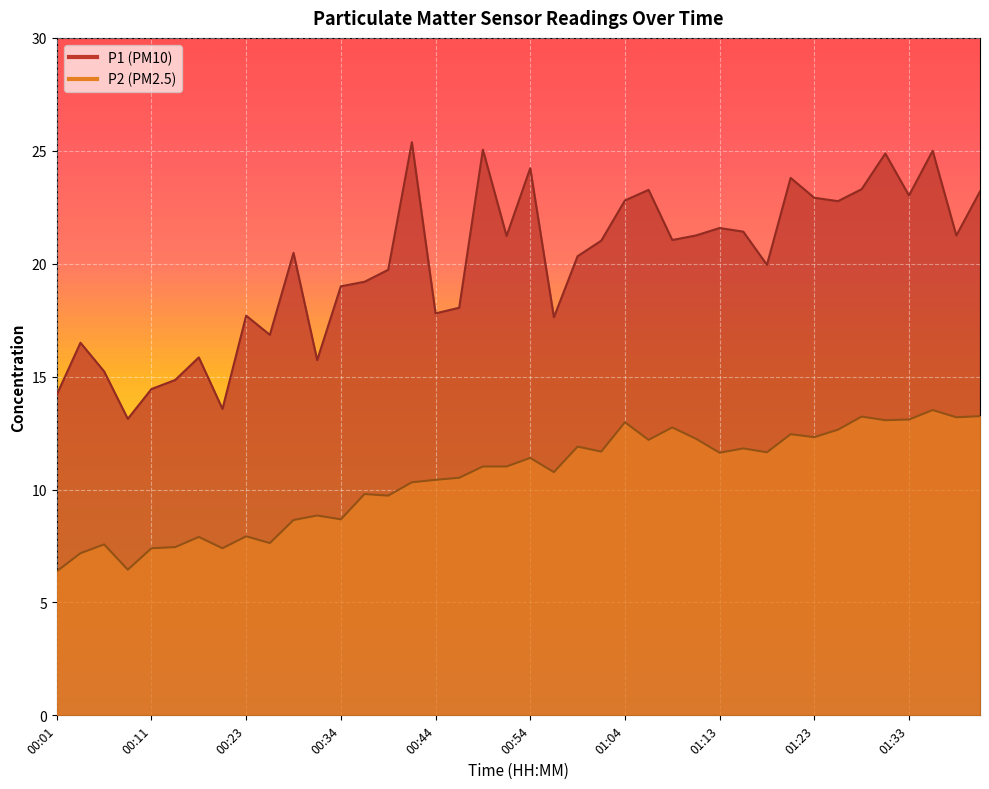

What are all the series names shown in the legend?

P1, P2